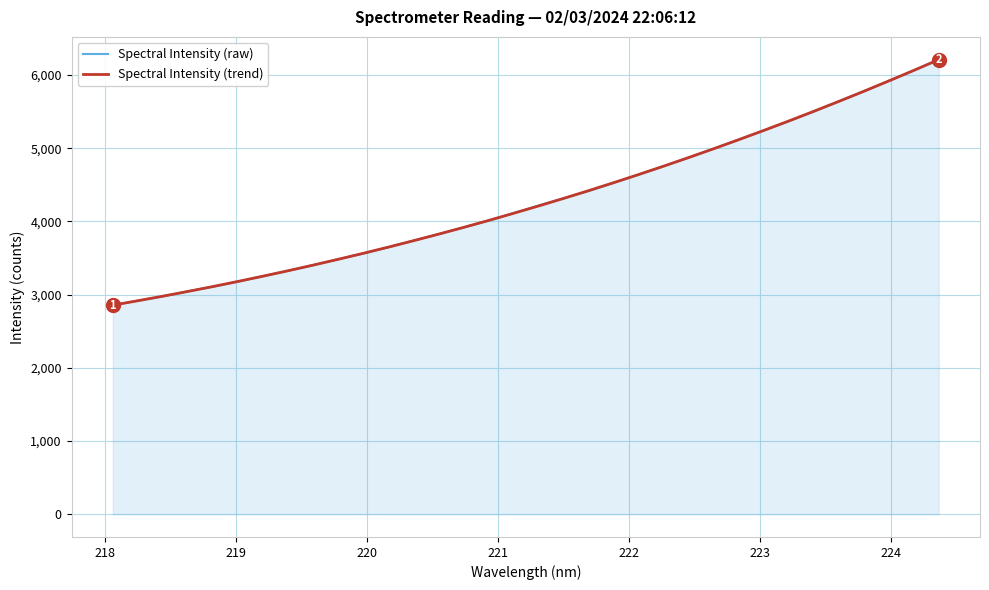

What is the maximum value for Spectral Intensity (raw)?

6209.4